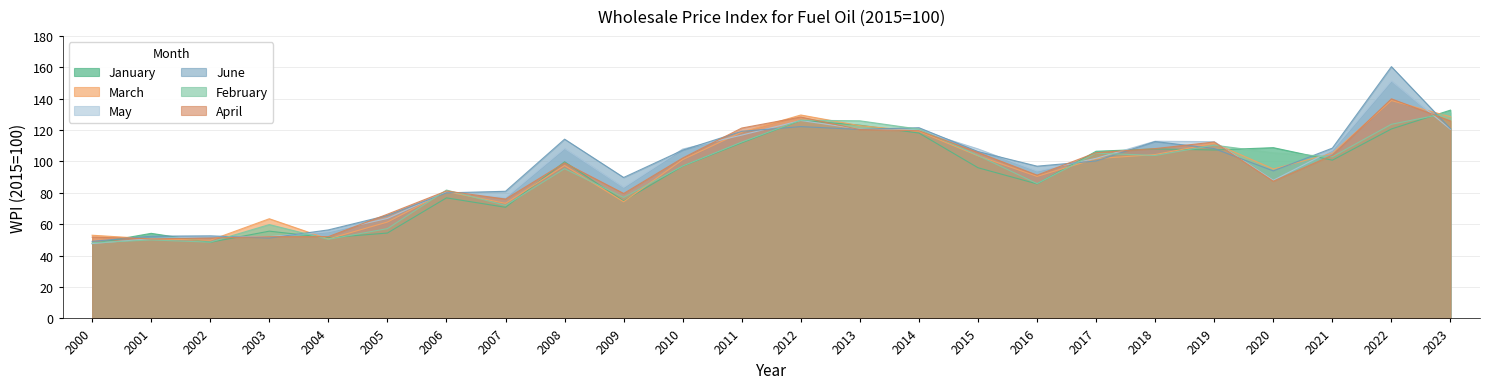

Reading left to right, what are all the values shown in this chart?

January: 47.6	54.2	48.5	55.6	51.4	54.4	76.8	70.8	99.8	74.8	97.0	111.9	126.2	123.1	118.1	96.0	85.7	106.5	108.0	107.3	108.8	100.8	120.7	132.7
March: 53.0	50.7	49.8	63.5	50.6	61.4	80.8	73.3	97.4	74.3	101.2	118.7	129.6	122.8	119.2	103.6	90.5	101.8	104.4	111.6	95.2	105.3	138.8	128.5
May: 47.7	50.8	52.2	52.1	55.2	63.7	80.7	77.0	108.3	83.5	107.9	116.8	126.1	120.6	119.9	108.0	93.9	102.0	112.9	112.6	88.0	107.2	151.3	120.5
June: 49.1	52.4	52.6	51.2	56.4	65.6	80.0	81.0	114.2	89.8	107.2	119.2	122.2	120.4	121.5	106.3	97.0	100.3	112.7	108.2	94.0	108.5	160.4	120.9
February: 48.2	50.0	48.6	59.8	50.4	57.2	81.8	72.0	95.4	77.1	97.1	112.4	126.3	125.9	120.6	103.8	85.9	105.3	103.8	110.4	105.5	103.0	123.7	131.2
April: 51.8	50.7	51.2	52.1	52.1	66.4	81.2	76.0	99.1	79.6	102.2	121.3	128.3	120.3	119.6	105.7	91.3	105.6	108.2	112.4	87.4	104.0	139.9	125.8